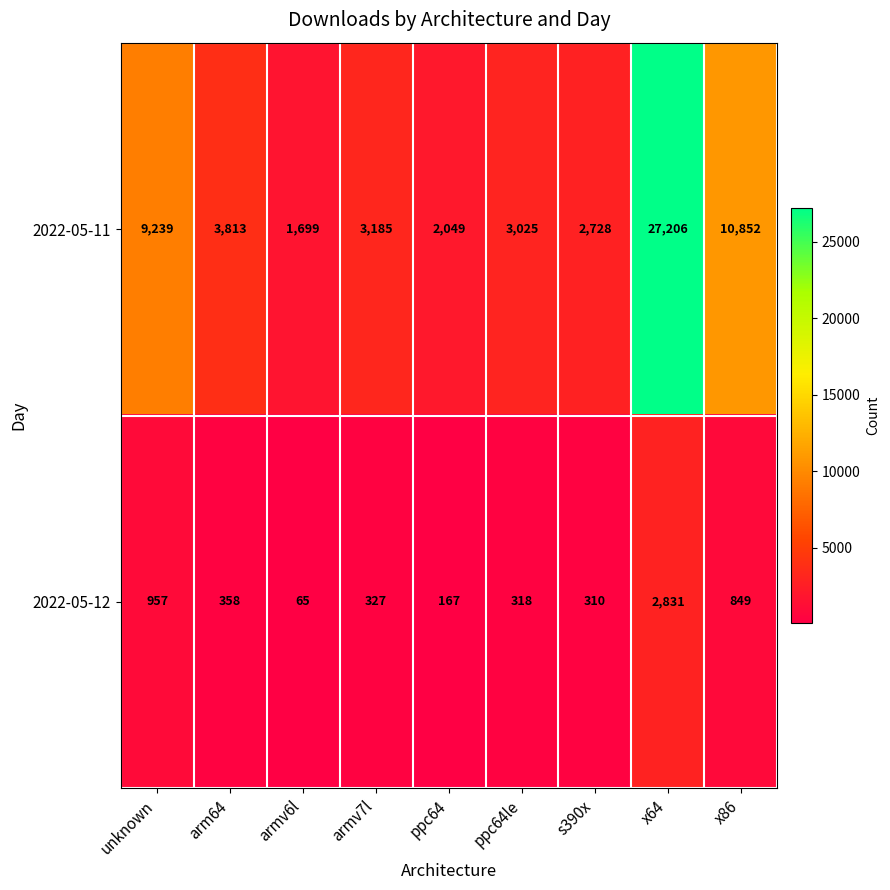

True or false: 2022-05-11 has a value of 10852 at x86.

True